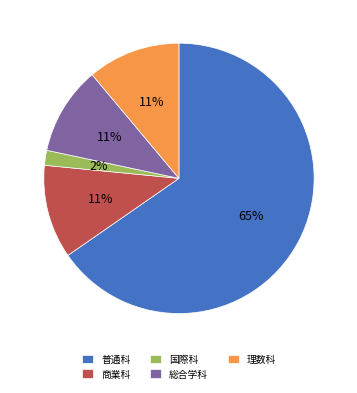

Which has a higher value, 商業科 or 国際科?

商業科